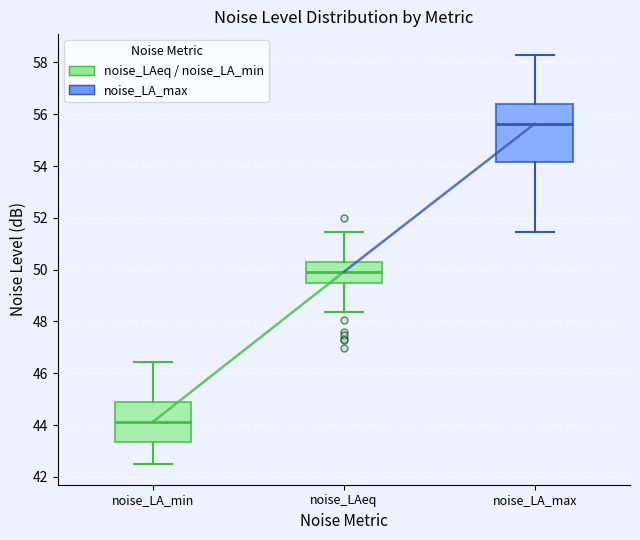

Comparing the boxes themselves (not the whiskers), which one is the tallest?

noise_LA_max